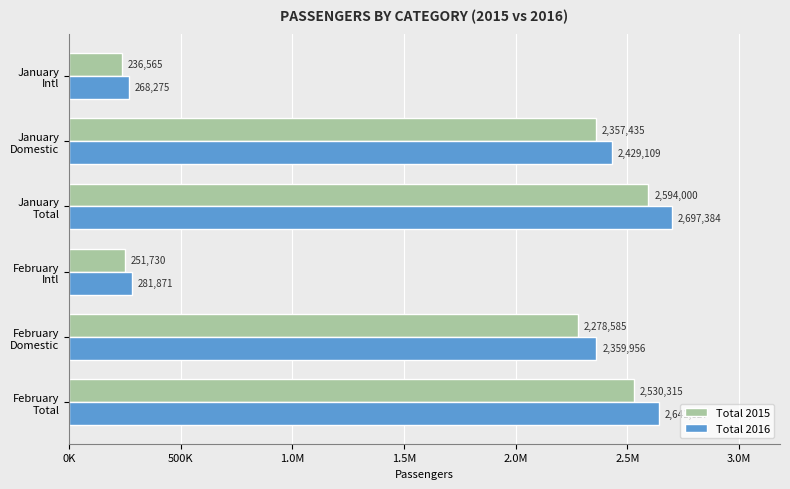

What are all the series names shown in the legend?

Total 2015, Total 2016